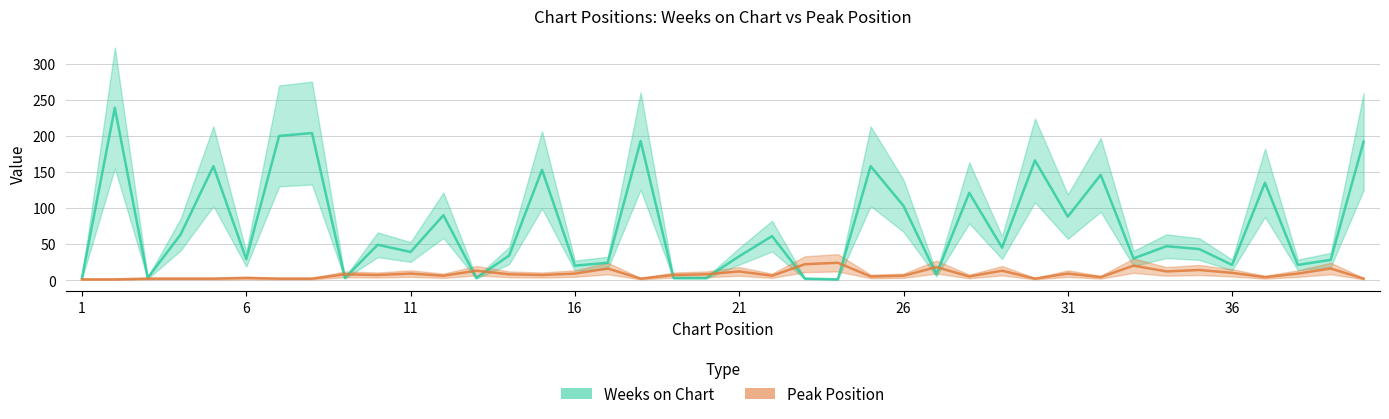

Is it true that Weeks on Chart equals 3 at 1?

True